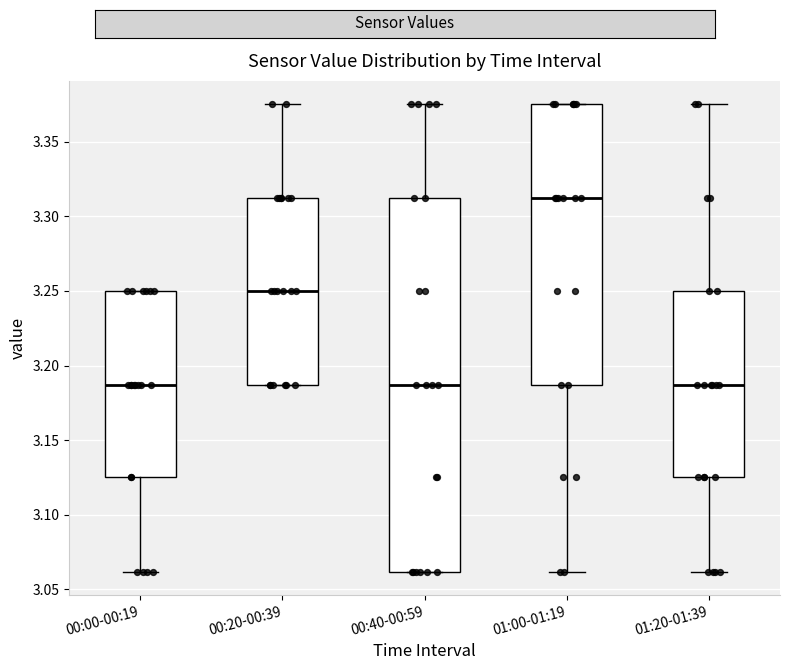

Reading left to right, read every box against the y-axis: the position of its median line, the range the box covers, and the ends of its whiskers. The values are not printed on the chart, so give them approximately, as read against the axis.

00:00-00:19: median 3.185, box 3.125 to 3.250, whiskers 3.060 to 3.250
00:20-00:39: median 3.250, box 3.185 to 3.310, whiskers 3.185 to 3.375
00:40-00:59: median 3.185, box 3.060 to 3.310, whiskers 3.060 to 3.375
01:00-01:19: median 3.310, box 3.185 to 3.375, whiskers 3.060 to 3.375
01:20-01:39: median 3.185, box 3.125 to 3.250, whiskers 3.060 to 3.375